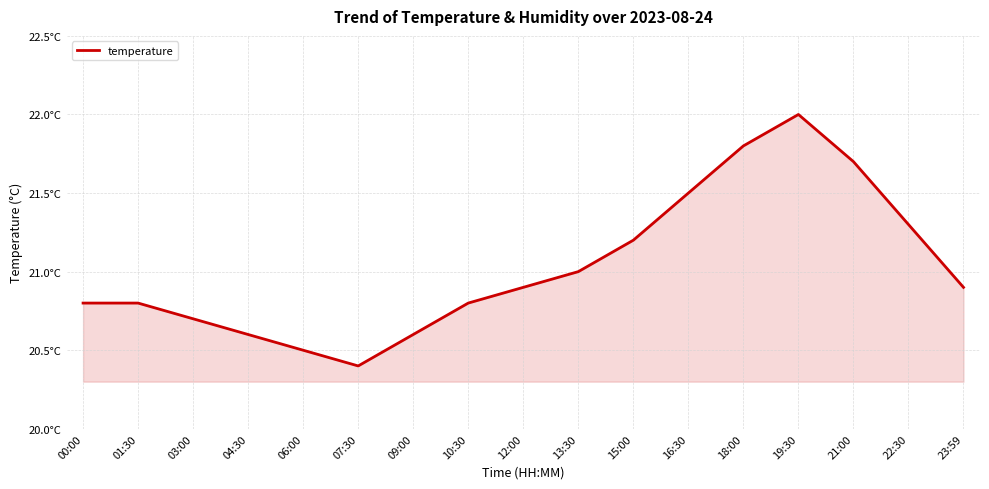

Is this an area chart (filled region under the line)?

Yes